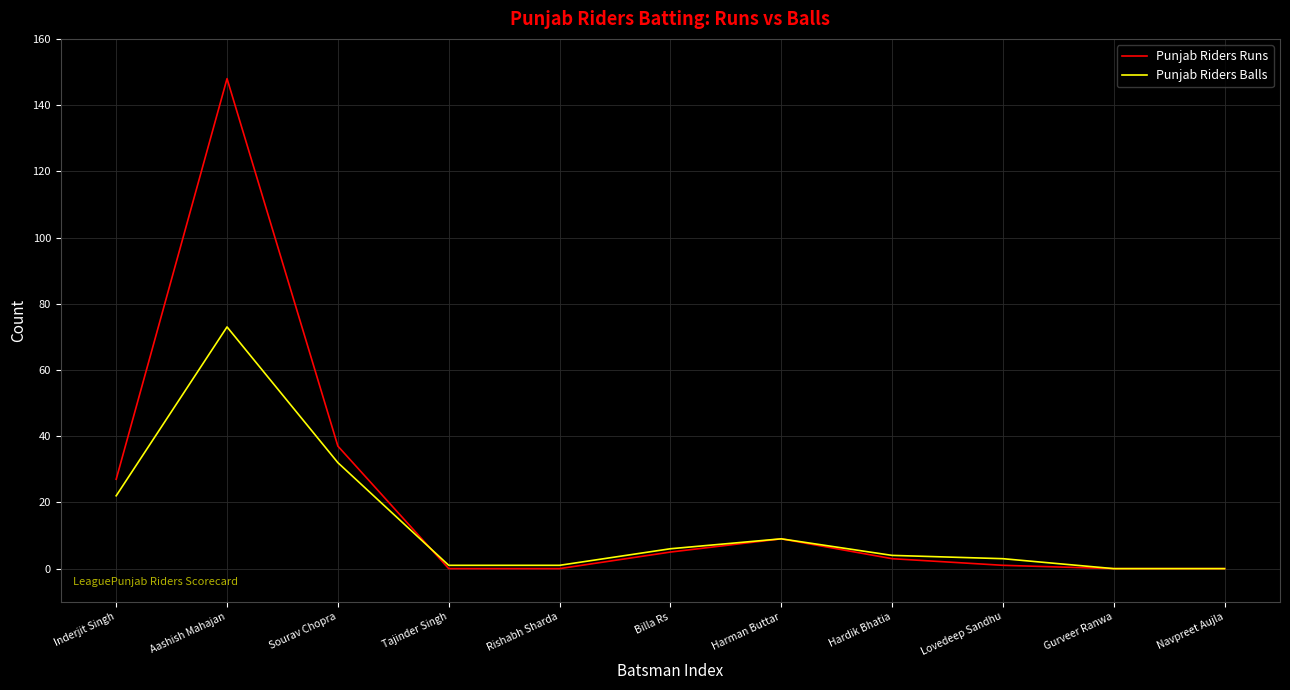

What is the difference between the highest and lowest values at Inderjit Singh?

5